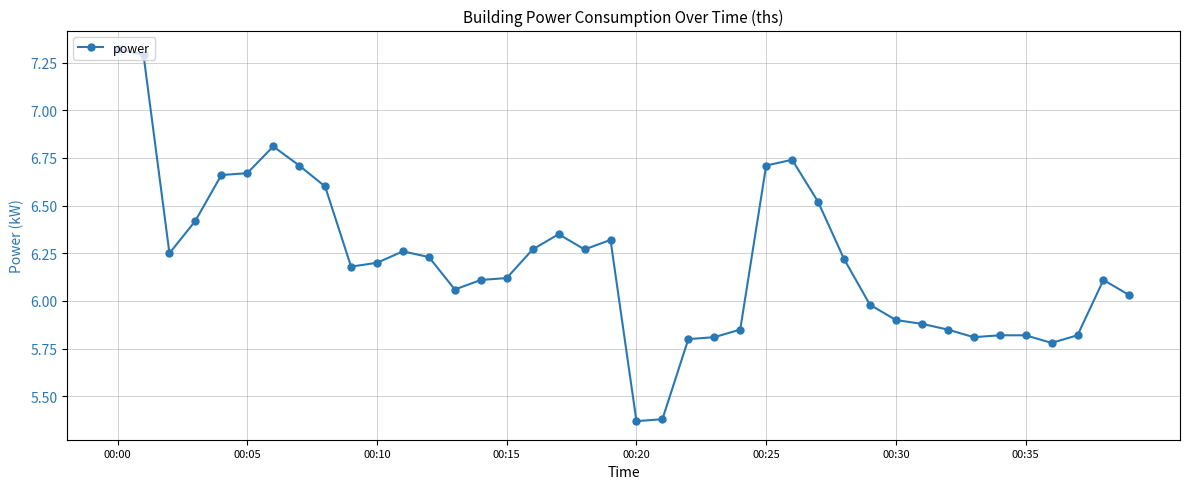

True or false: there are more than 0 points higher than both neighbors.

True